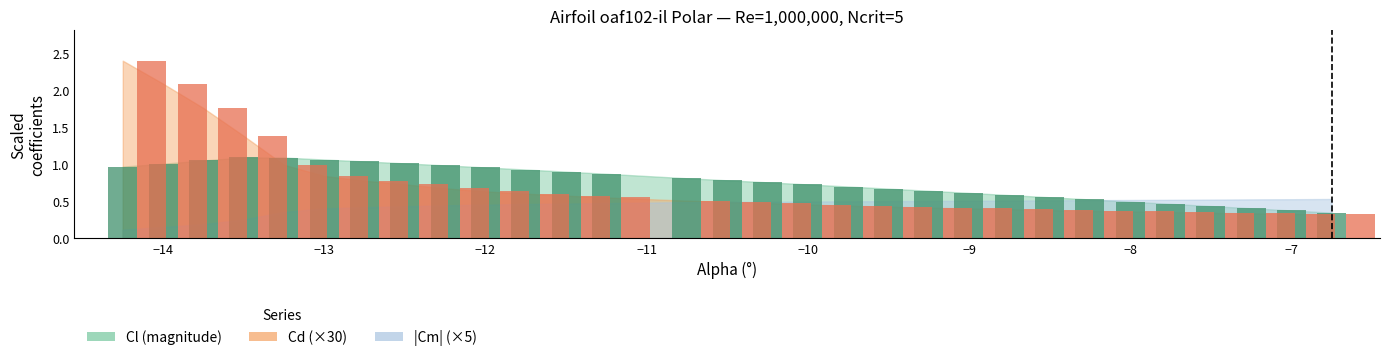

Which series has the largest total across all categories?

Cl bars